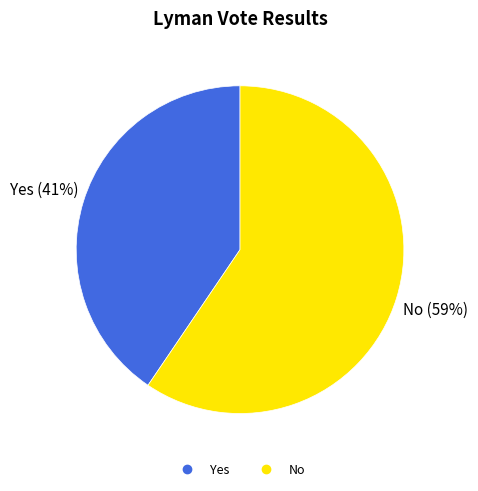

Combined, do No and Yes account for over 50%?

Yes